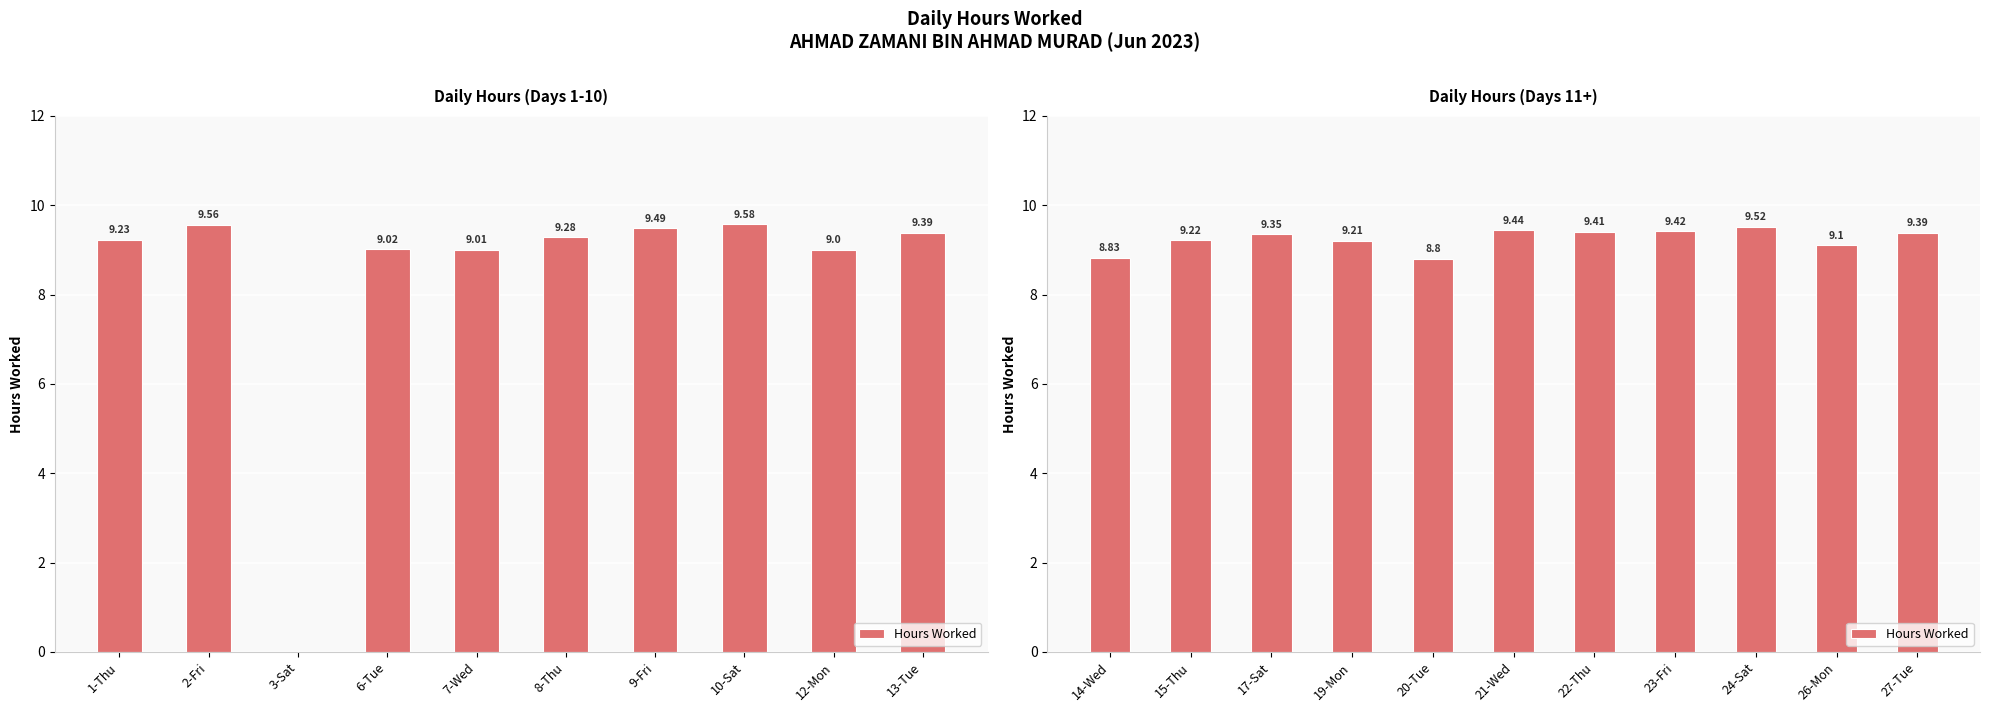

True or false: the data shows 14.9 at 22-Thu.

False